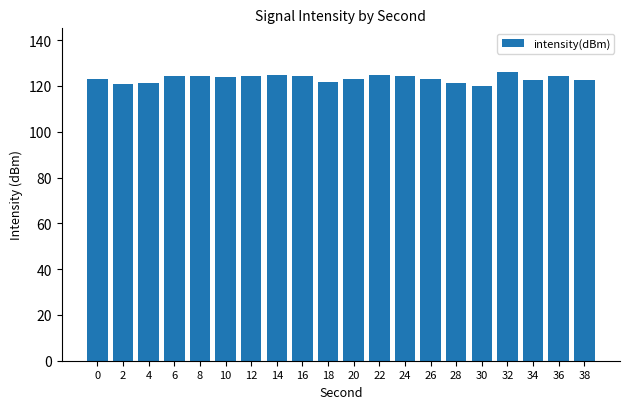

True or false: the data shows 121.2 at 4.

True